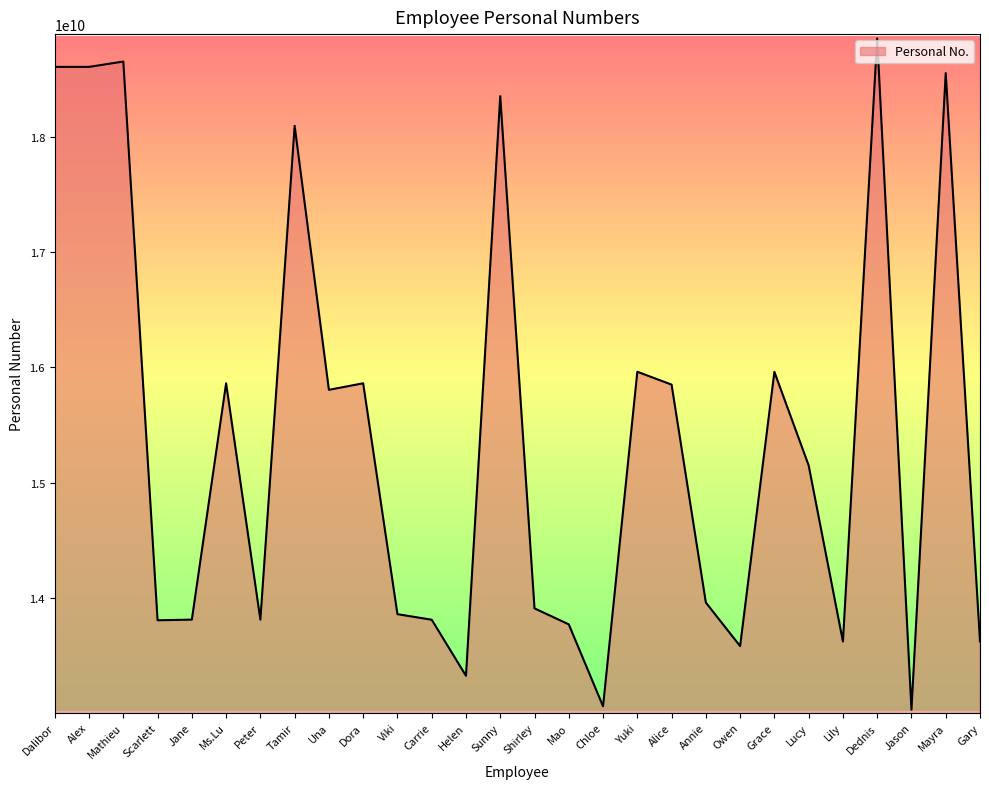

What is the smallest value displayed?

13033571993